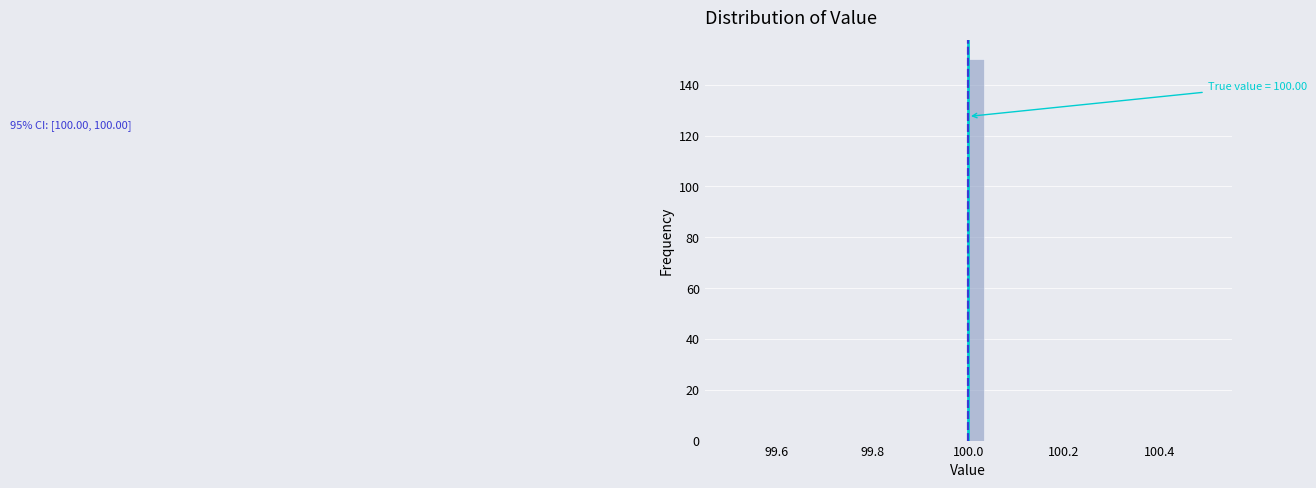

Around what value on the x-axis is the tallest bar? Give the approximate position of its centre, as read against the axis.

100.02